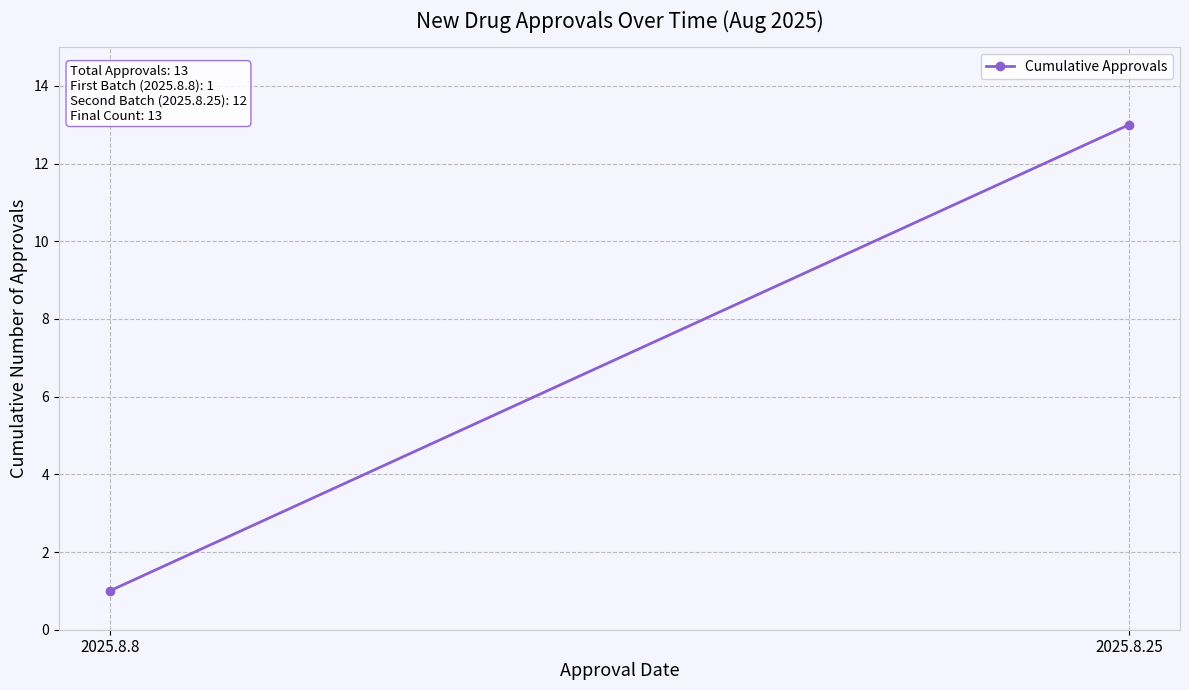

Which category has the lowest value across all series?

2025.8.8